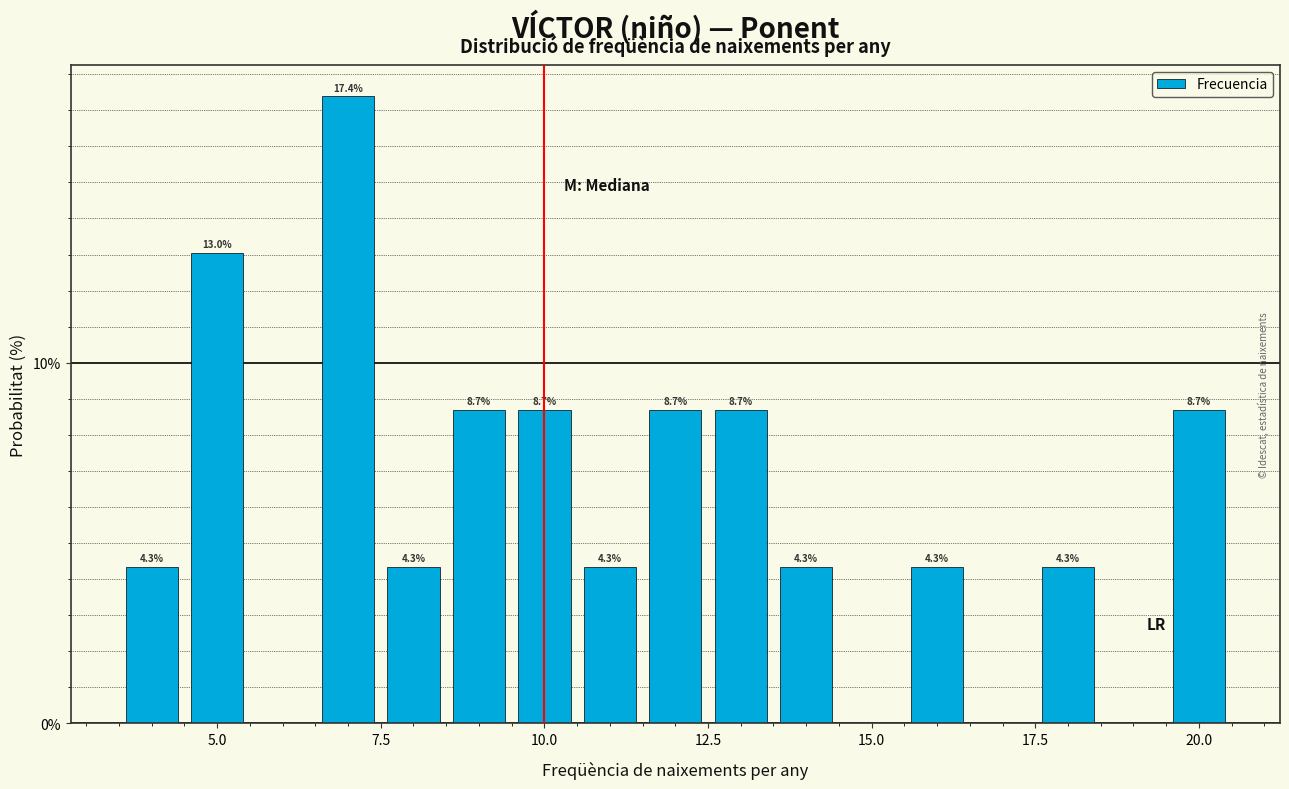

Read against the x-axis, roughly where is the centre of the tallest bar?

7.0